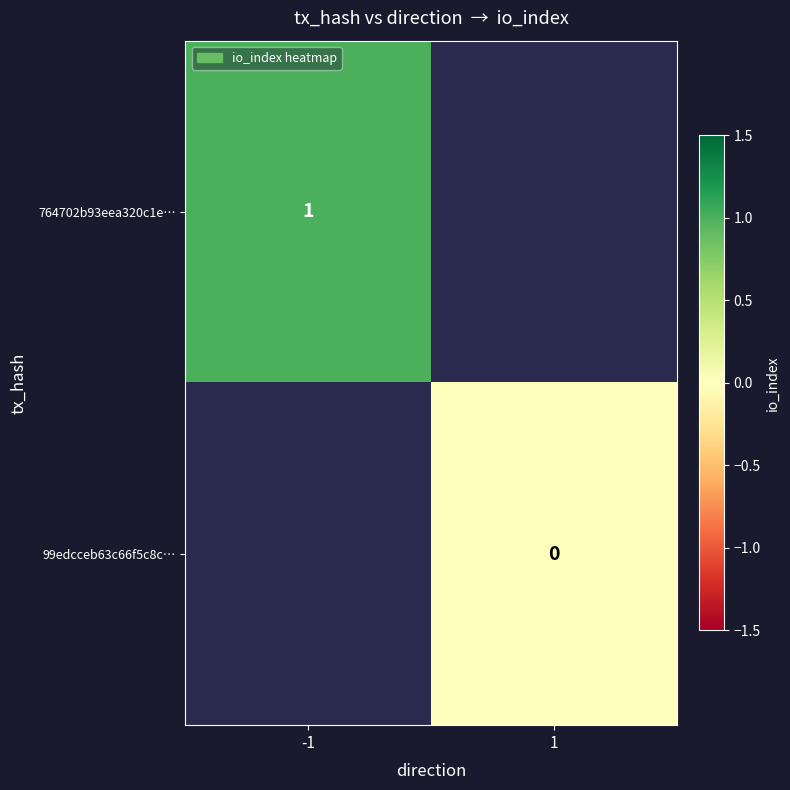

Between 1 and -1, which is larger?

-1